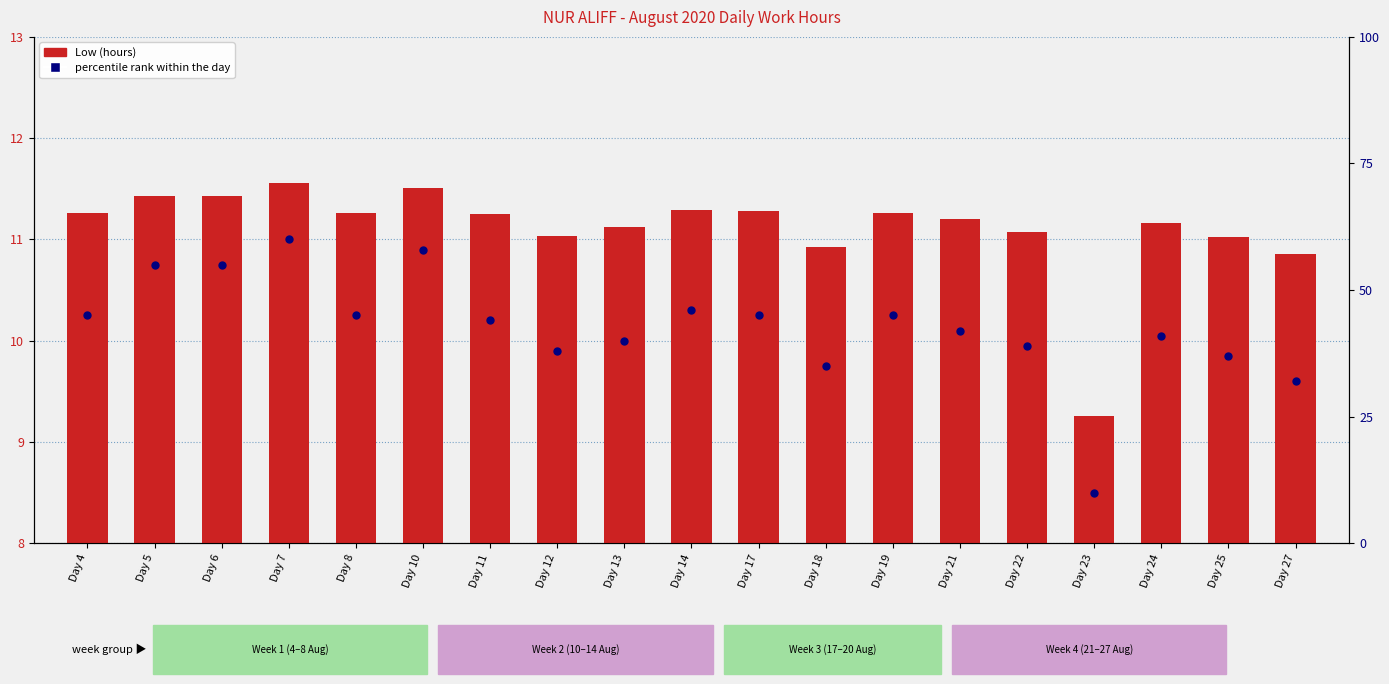

What are all the series names shown in the legend?

Low (hours), percentile rank within the day